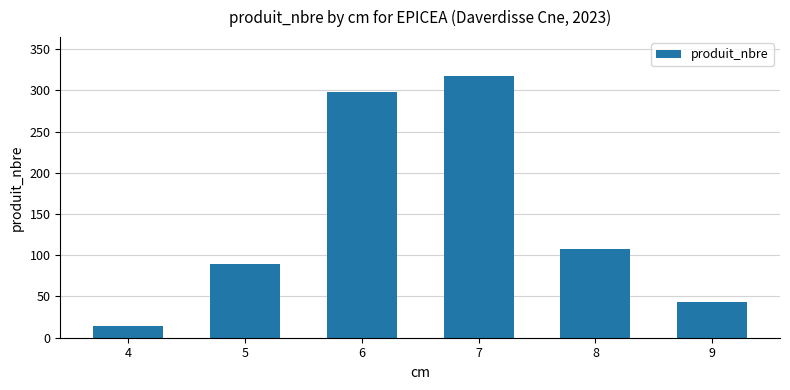

List the labels in order of value, smallest first.

4, 9, 5, 8, 6, 7